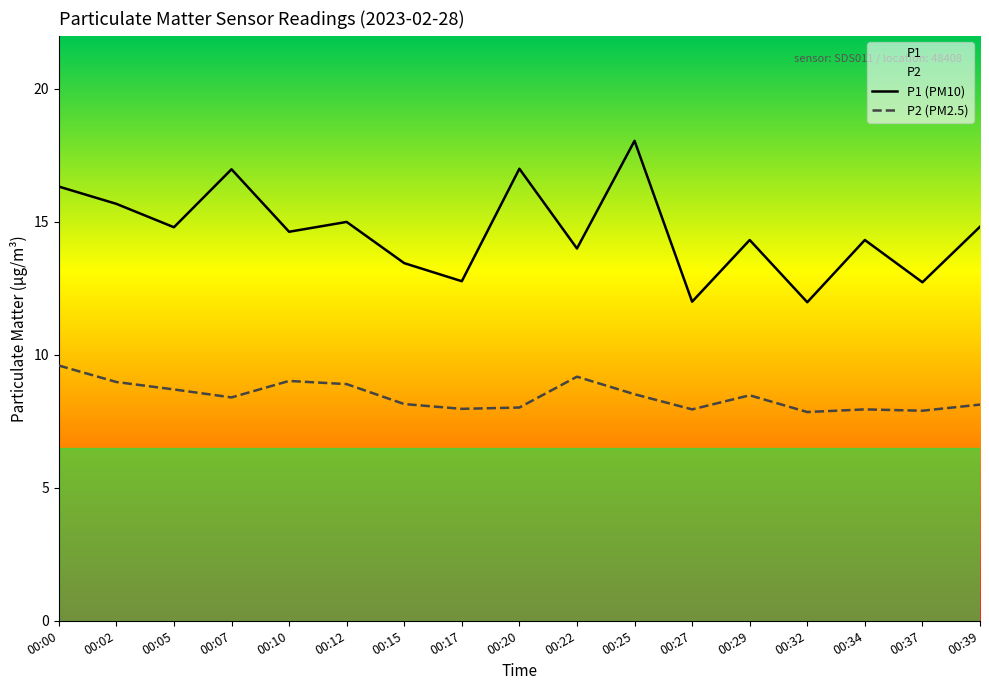

Which series changed the most between 00:17 and 00:29?

P1 (PM10)